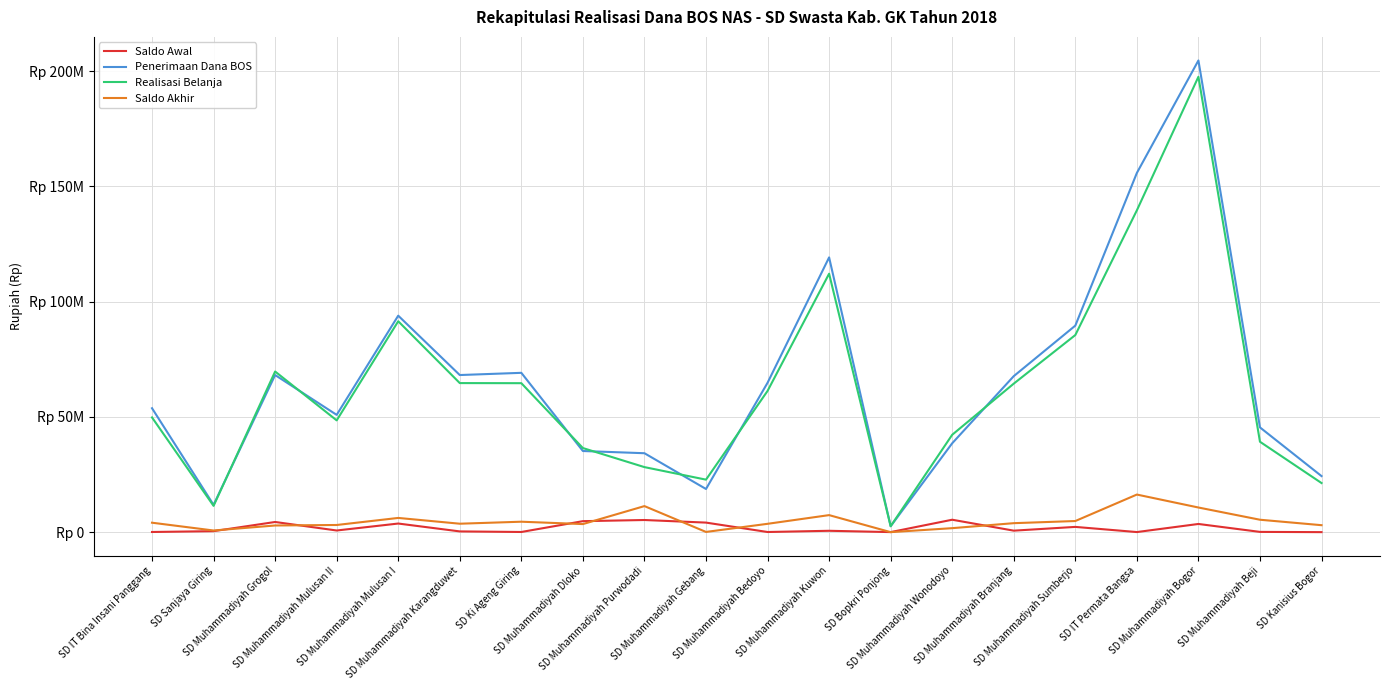

Reading left to right, what are all the values shown in this chart?

Saldo Awal: SD IT Bina Insani Panggang=67395	SD Sanjaya Giring=426877	SD Muhammadiyah Grogol=4410270	SD Muhammadiyah Mulusan II=715005	SD Muhammadiyah Mulusan I=3733841	SD Muhammadiyah Karangduwet=316857	SD Ki Ageng Giring=67482	SD Muhammadiyah Dloko=4763720	SD Muhammadiyah Purwodadi=5264401	SD Muhammadiyah Gebang=4141087	SD Muhammadiyah Bedoyo=58098	SD Muhammadiyah Kuwon=589175	SD Bopkri Ponjong=20846	SD Muhammadiyah Wonodoyo=5386144	SD Muhammadiyah Branjang=644603	SD Muhammadiyah Sumberjo=2274621	SD IT Permata Bangsa=36372	SD Muhammadiyah Bogor=3546884	SD Muhammadiyah Beji=107740	SD Kanisius Bogor=1889
Penerimaan Dana BOS: SD IT Bina Insani Panggang=53760000	SD Sanjaya Giring=11840000	SD Muhammadiyah Grogol=68160000	SD Muhammadiyah Mulusan II=50880000	SD Muhammadiyah Mulusan I=93920000	SD Muhammadiyah Karangduwet=68160000	SD Ki Ageng Giring=69120000	SD Muhammadiyah Dloko=35200000	SD Muhammadiyah Purwodadi=34240000	SD Muhammadiyah Gebang=18720000	SD Muhammadiyah Bedoyo=64800000	SD Muhammadiyah Kuwon=119200000	SD Bopkri Ponjong=2560000	SD Muhammadiyah Wonodoyo=38560000	SD Muhammadiyah Branjang=67680000	SD Muhammadiyah Sumberjo=89600000	SD IT Permata Bangsa=155840000	SD Muhammadiyah Bogor=204640000	SD Muhammadiyah Beji=45440000	SD Kanisius Bogor=24320000
Realisasi Belanja: SD IT Bina Insani Panggang=49765900	SD Sanjaya Giring=11403752	SD Muhammadiyah Grogol=69690270	SD Muhammadiyah Mulusan II=48494040	SD Muhammadiyah Mulusan I=91495436	SD Muhammadiyah Karangduwet=64670417	SD Ki Ageng Giring=64627313	SD Muhammadiyah Dloko=36481590	SD Muhammadiyah Purwodadi=28212001	SD Muhammadiyah Gebang=22776087	SD Muhammadiyah Bedoyo=61258618	SD Muhammadiyah Kuwon=112123510	SD Bopkri Ponjong=2582343	SD Muhammadiyah Wonodoyo=42246081	SD Muhammadiyah Branjang=64434243	SD Muhammadiyah Sumberjo=85510100	SD IT Permata Bangsa=139620700	SD Muhammadiyah Bogor=197569920	SD Muhammadiyah Beji=39217740	SD Kanisius Bogor=21304600
Saldo Akhir: SD IT Bina Insani Panggang=4095807	SD Sanjaya Giring=712746	SD Muhammadiyah Grogol=2889789	SD Muhammadiyah Mulusan II=3102669	SD Muhammadiyah Mulusan I=6165549	SD Muhammadiyah Karangduwet=3658840	SD Ki Ageng Giring=4526701	SD Muhammadiyah Dloko=3500335	SD Muhammadiyah Purwodadi=11299075	SD Muhammadiyah Gebang=87147	SD Muhammadiyah Bedoyo=3613694	SD Muhammadiyah Kuwon=7387243	SD Bopkri Ponjong=0	SD Muhammadiyah Wonodoyo=1728743	SD Muhammadiyah Branjang=3891730	SD Muhammadiyah Sumberjo=4823478	SD IT Permata Bangsa=16306136	SD Muhammadiyah Bogor=10686914	SD Muhammadiyah Beji=5382243	SD Kanisius Bogor=3017289